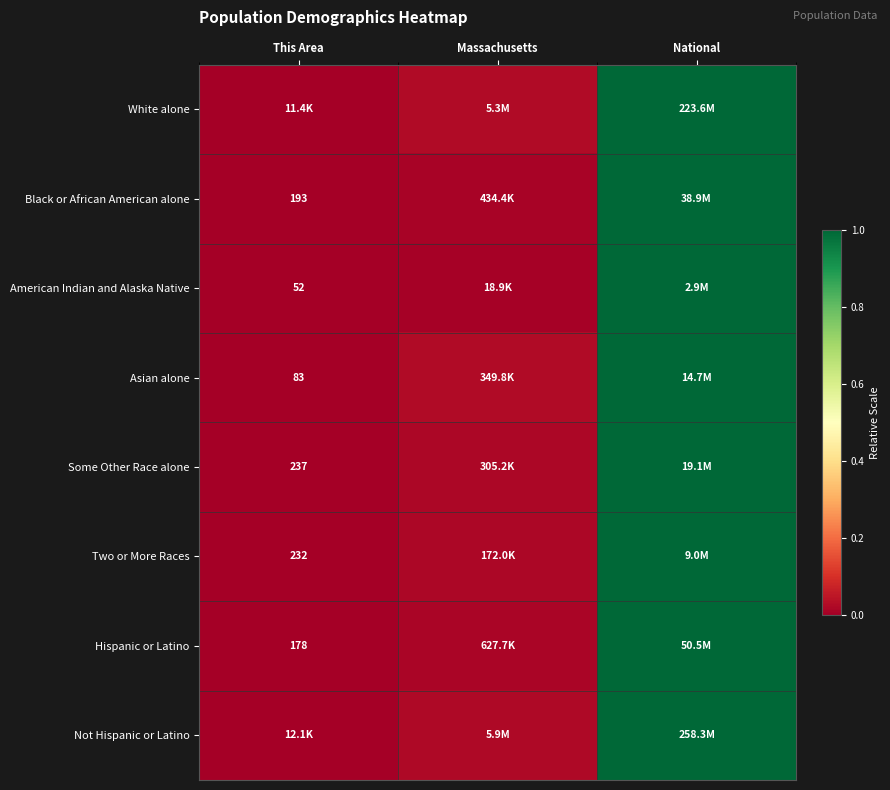

List the labels in order of American Indian and Alaska Native value, largest first.

National, Massachusetts, This Area